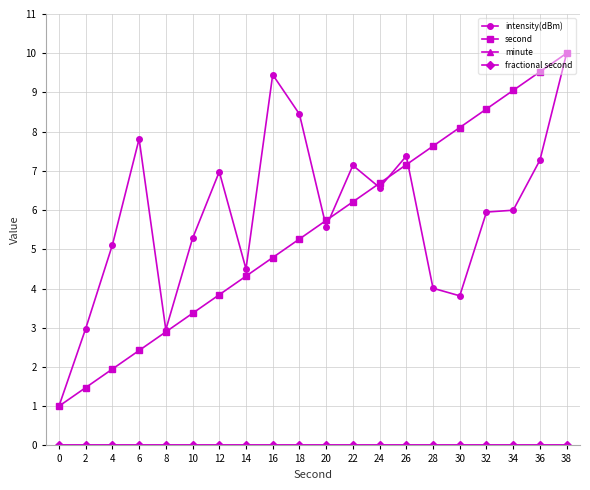

Reading left to right, transcribe all the data shown in this chart.

intensity(dBm): 0=1.0	2=3.0	4=5.1	6=7.8	8=3.0	10=5.3	12=7.0	14=4.5	16=9.5	18=8.4	20=5.6	22=7.1	24=6.6	26=7.4	28=4.0	30=3.8	32=6.0	34=6.0	36=7.3	38=10.0
second: 0=1.0	2=1.5	4=1.9	6=2.4	8=2.9	10=3.4	12=3.8	14=4.3	16=4.8	18=5.3	20=5.7	22=6.2	24=6.7	26=7.2	28=7.6	30=8.1	32=8.6	34=9.1	36=9.5	38=10.0
minute: 0=0.0	2=0.0	4=0.0	6=0.0	8=0.0	10=0.0	12=0.0	14=0.0	16=0.0	18=0.0	20=0.0	22=0.0	24=0.0	26=0.0	28=0.0	30=0.0	32=0.0	34=0.0	36=0.0	38=0.0
fractional second: 0=0.0	2=0.0	4=0.0	6=0.0	8=0.0	10=0.0	12=0.0	14=0.0	16=0.0	18=0.0	20=0.0	22=0.0	24=0.0	26=0.0	28=0.0	30=0.0	32=0.0	34=0.0	36=0.0	38=0.0